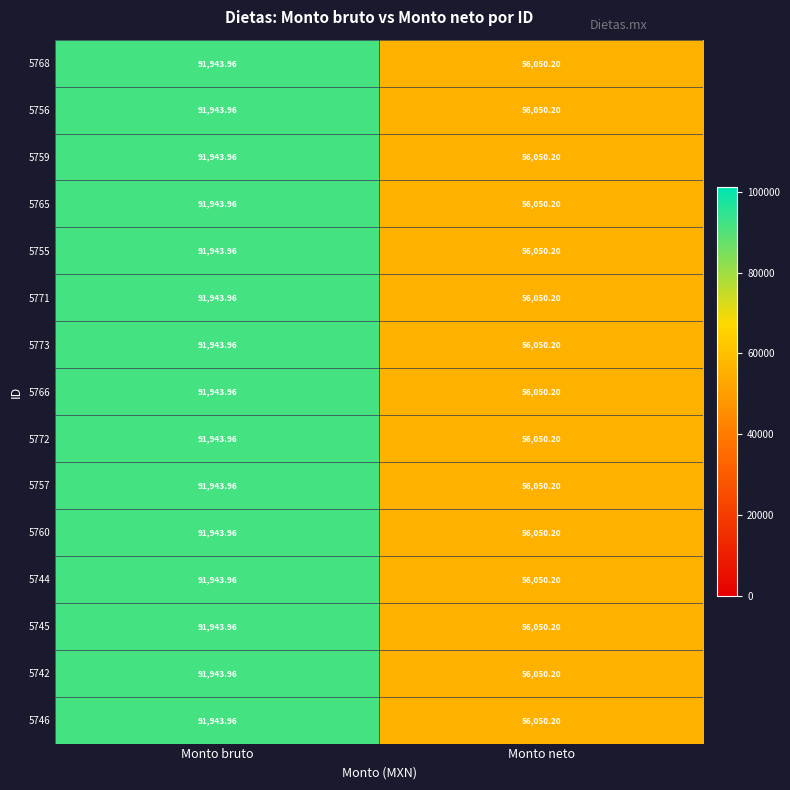

At how many categories does at least one series exceed 74904?

1